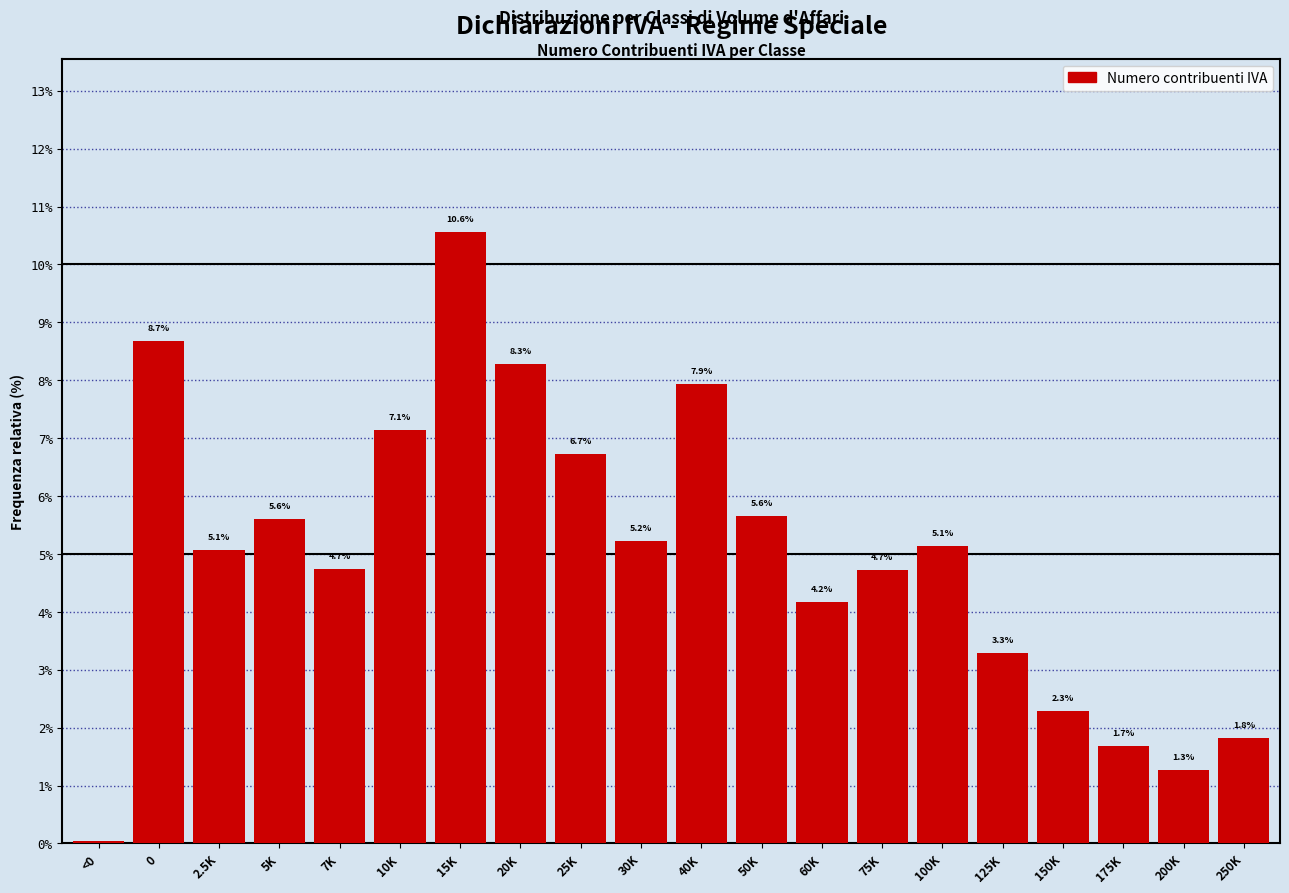

At which category does the chart reach its peak across all series?

15K